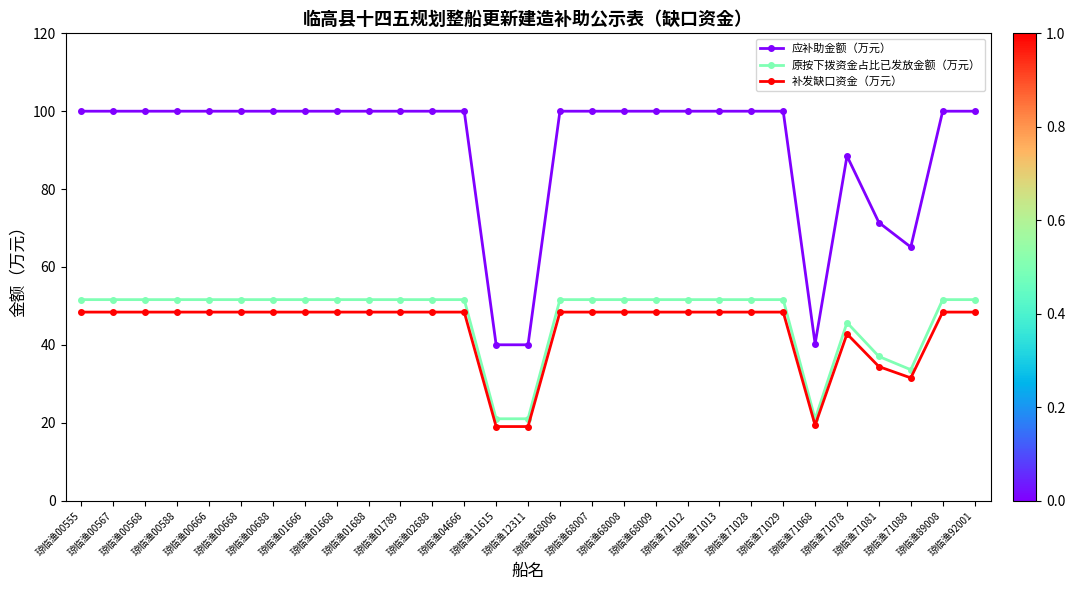

What is the difference between the highest and lowest values at 琼临渔71078?

45.7